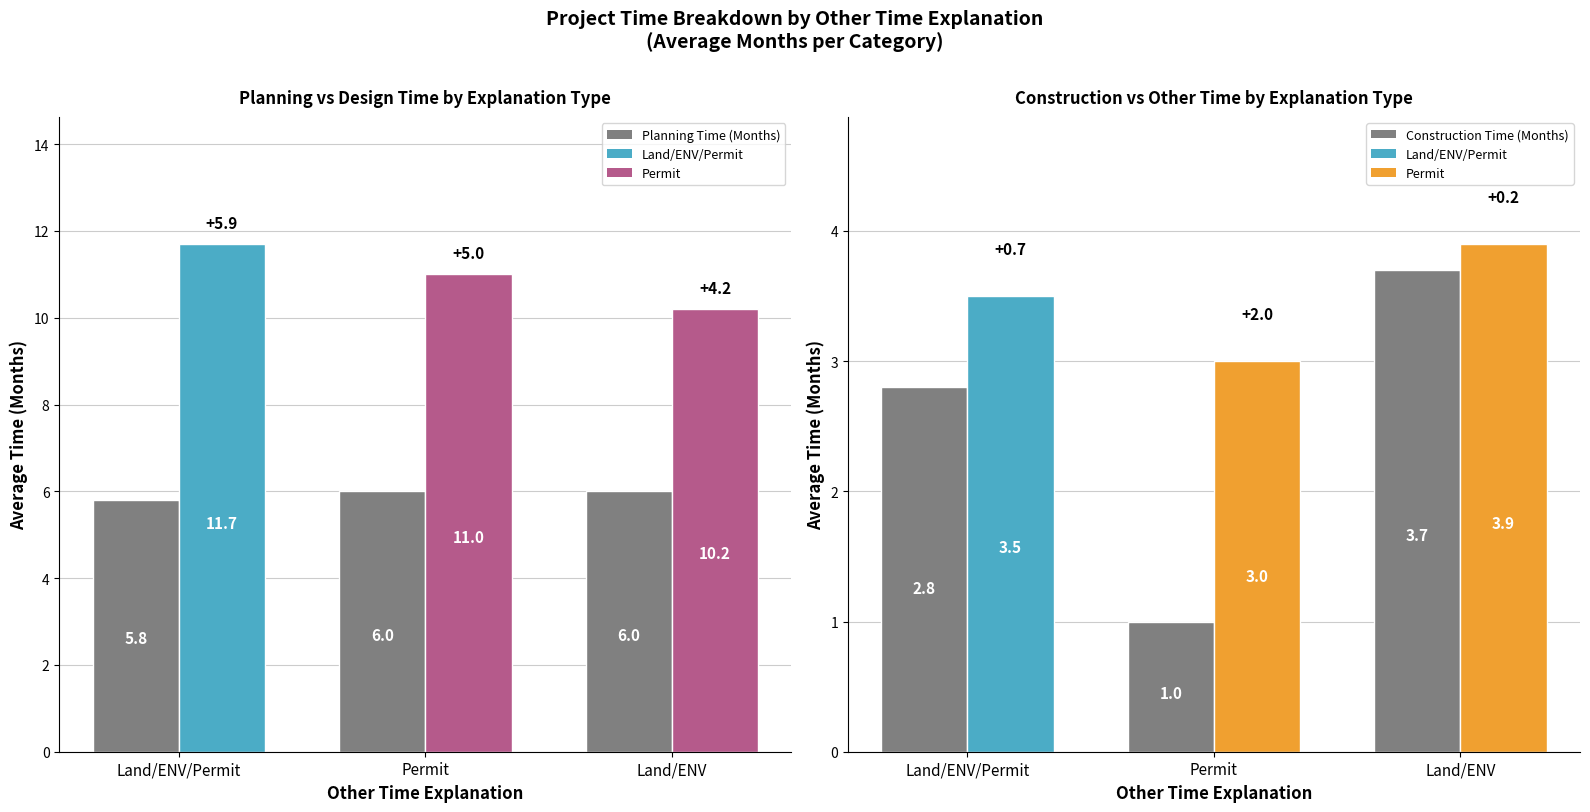

Rank the series at Land/ENV/Permit from lowest to highest value.

Construction Time (Months), Other Time (Months), Planning Time (Months), Design Time (Months)